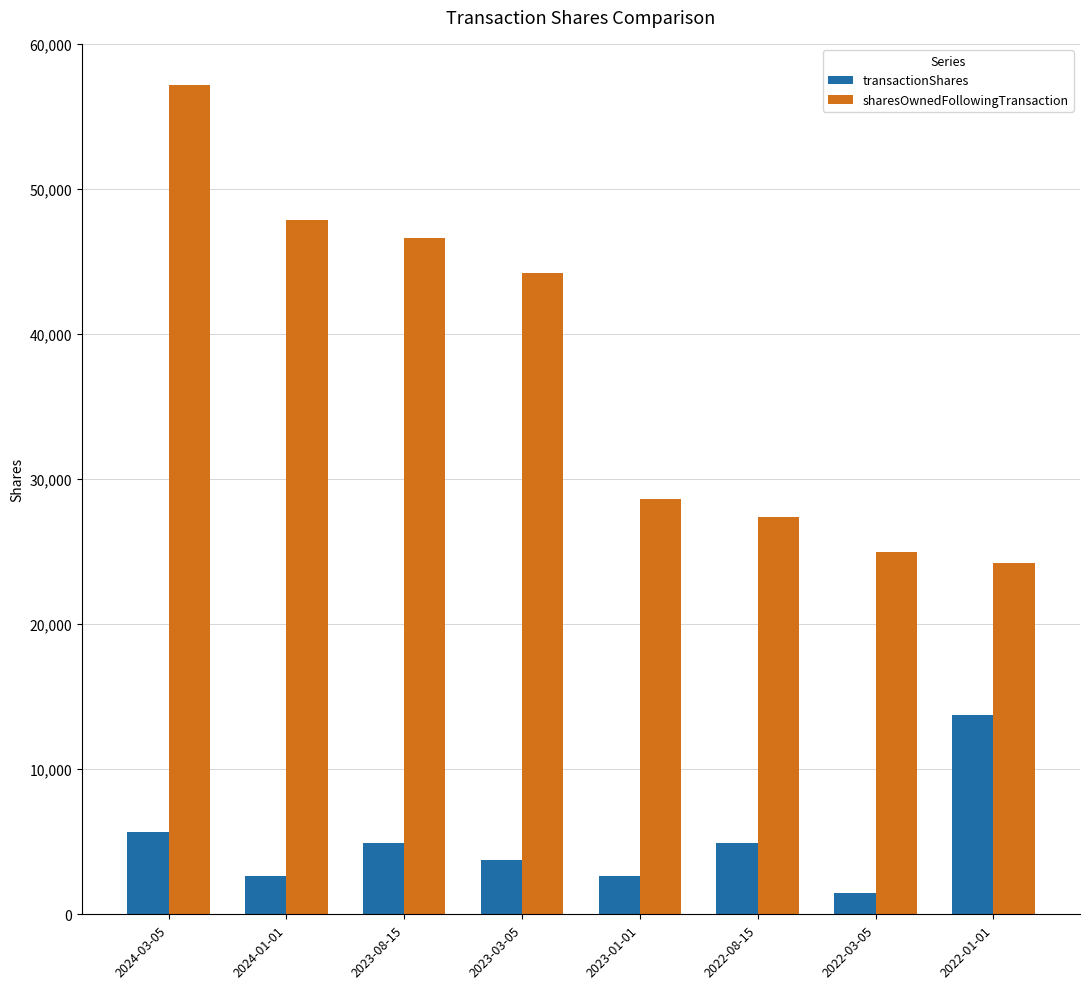

How many bars are there in total?

16